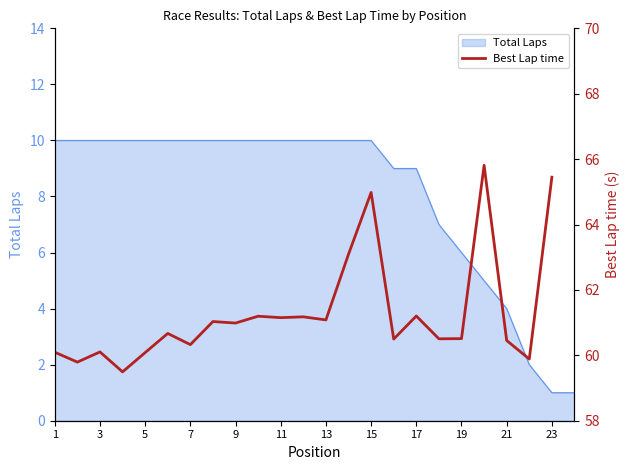

How many lines are shown in the chart?

1